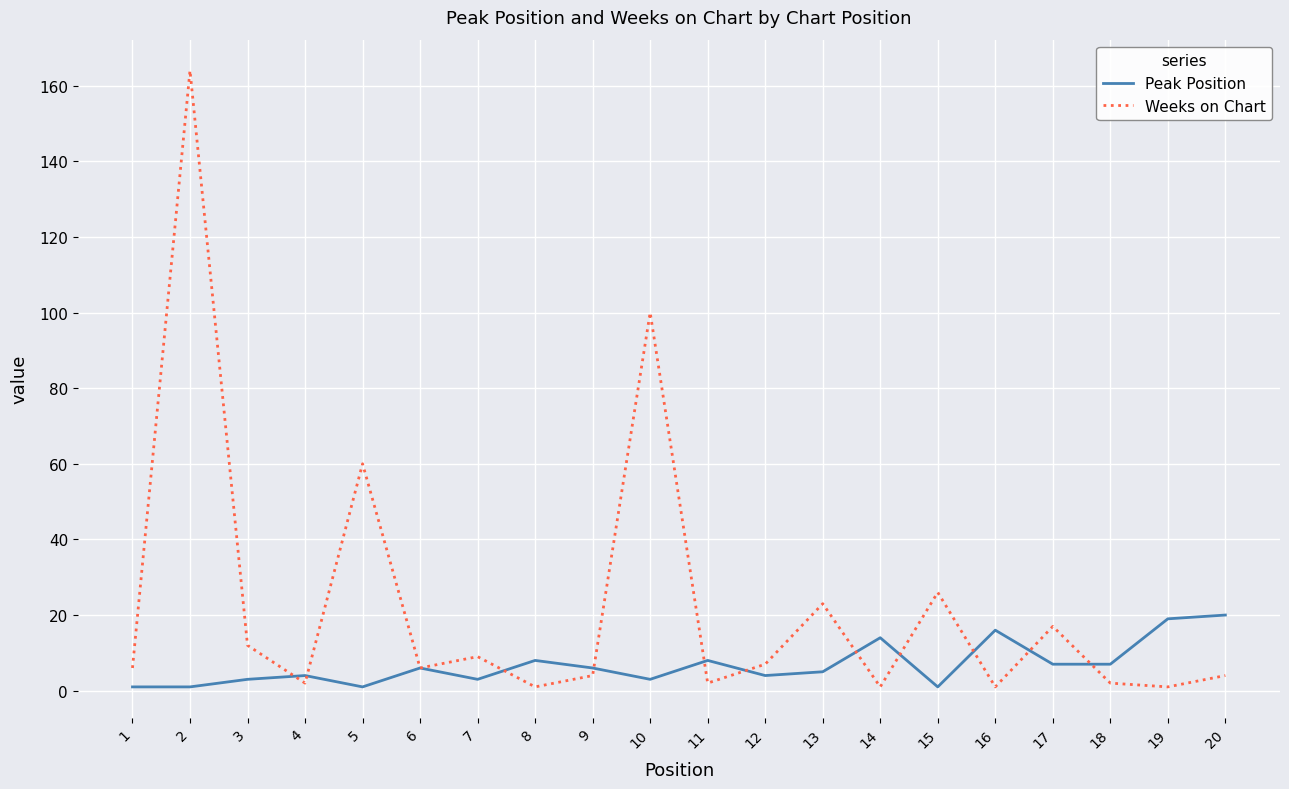

The Weeks on Chart series shows 17 at 17. True or false?

True